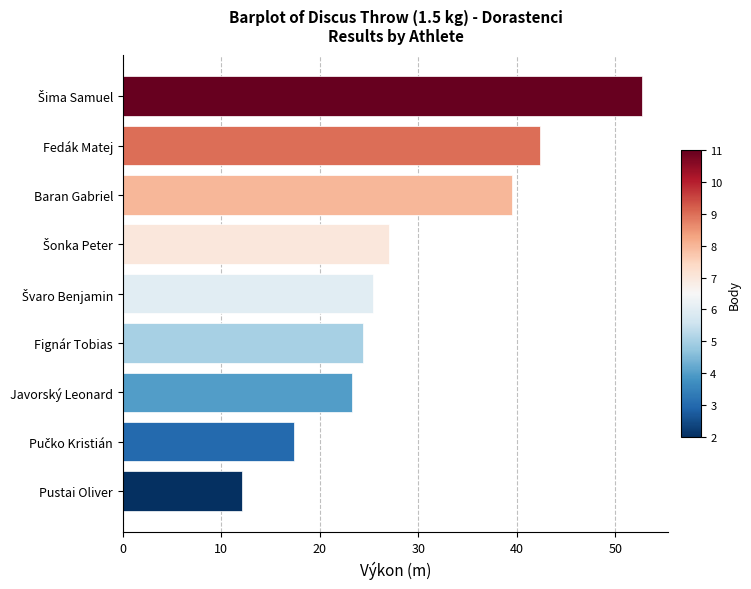

What is the sum of all values?

264.2